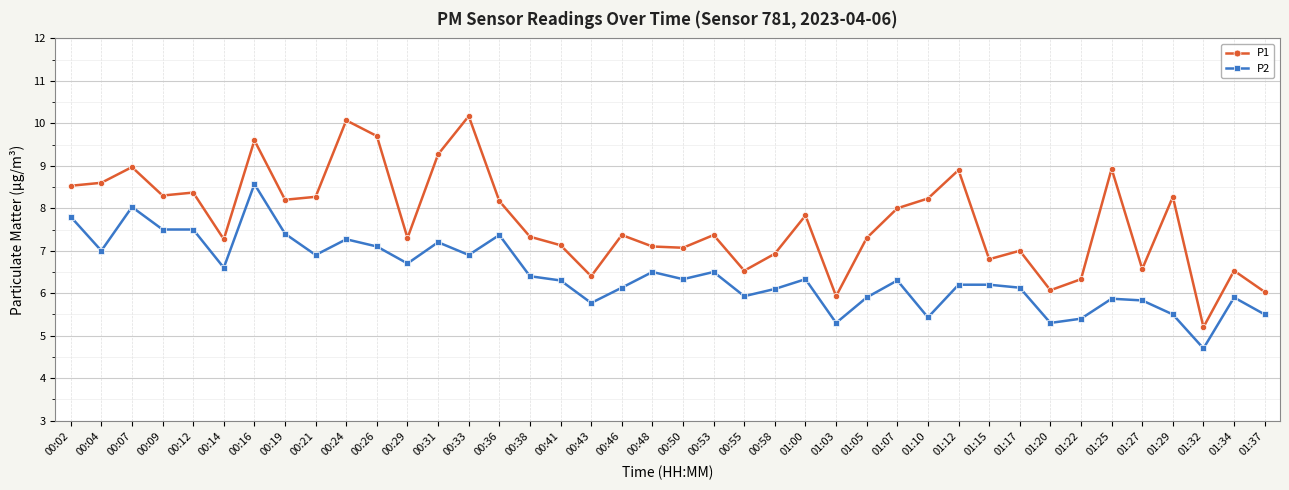

How many lines are shown in the chart?

2